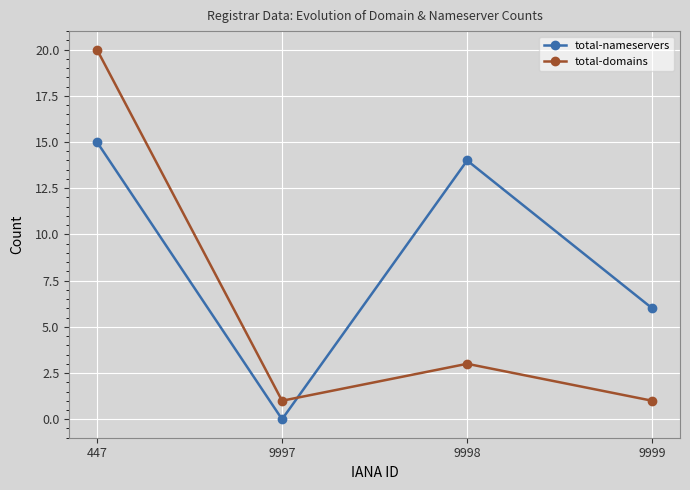

True or false: total-domains and total-nameservers intersect in this chart.

True